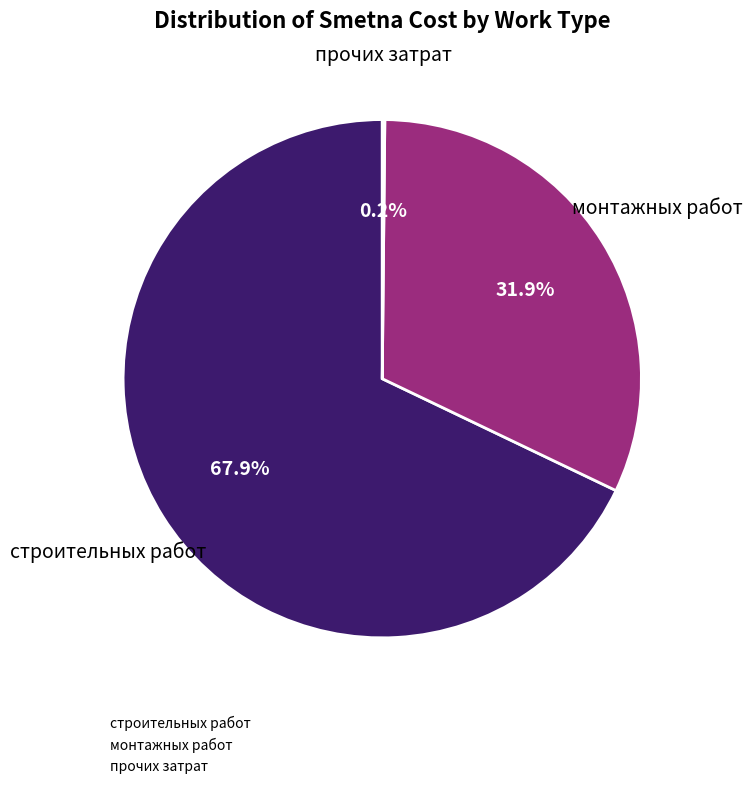

Is there any slice that represents more than half of the pie?

Yes